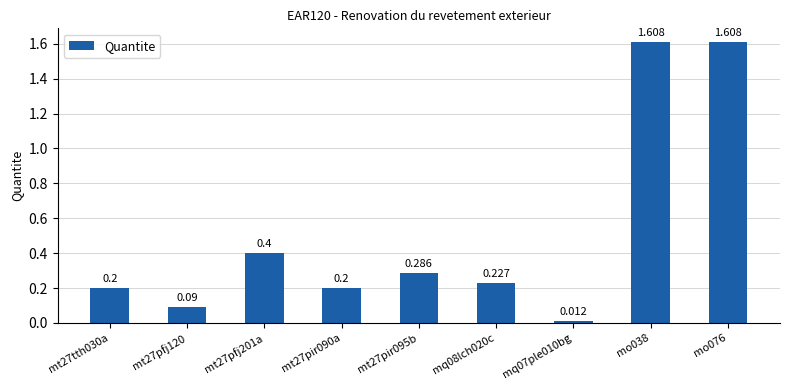

What is the greatest value displayed?

1.6